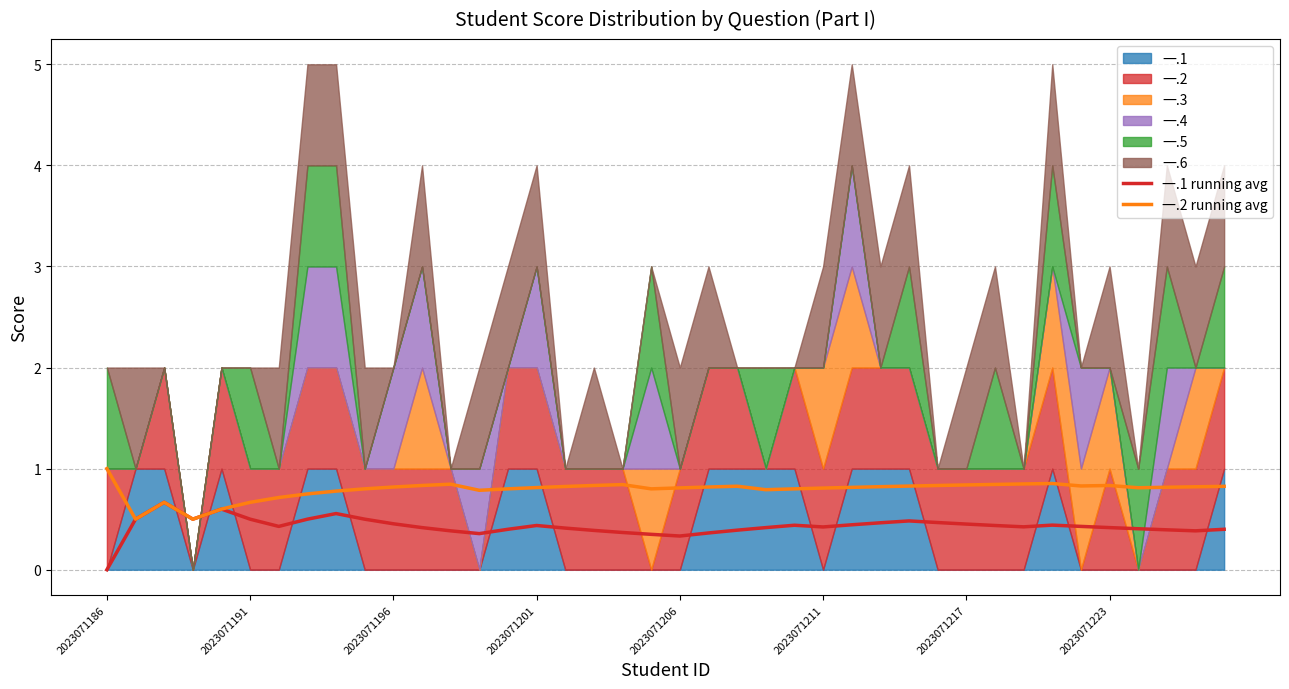

The 一.2 running avg series shows 0.8 at 12. True or false?

True